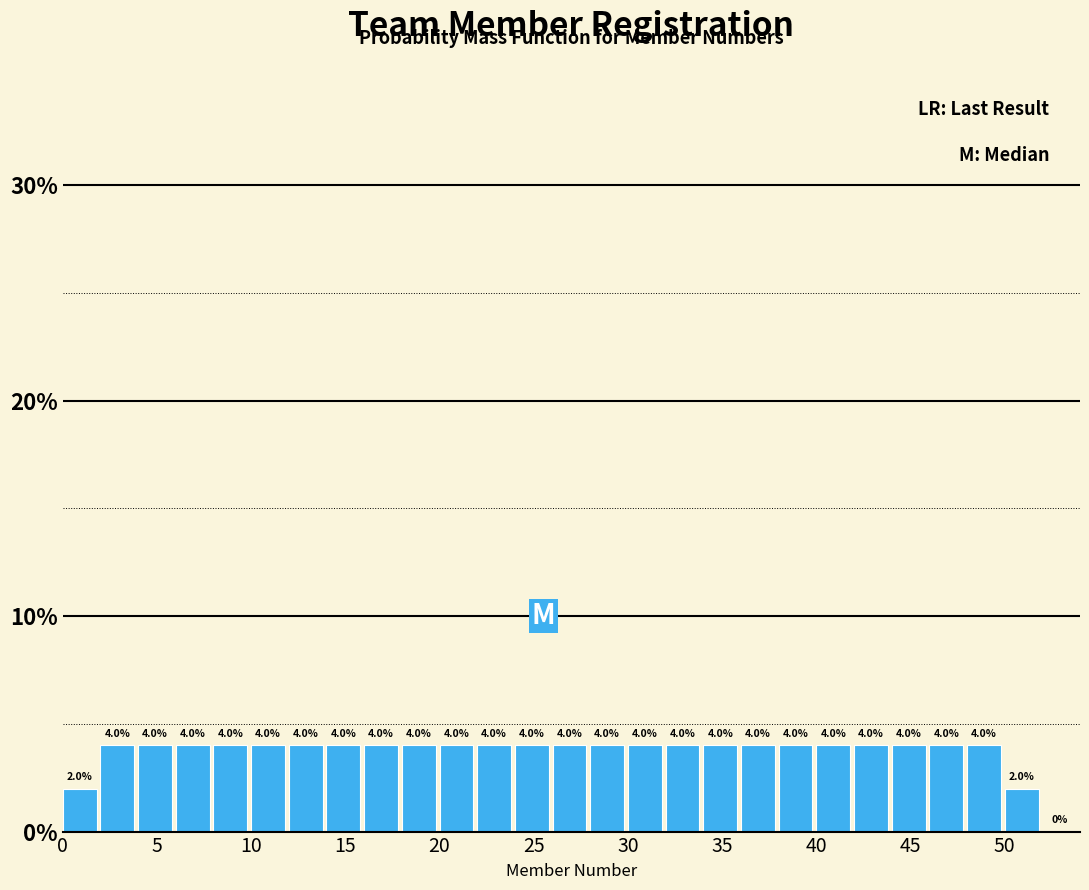

How tall is the bar that spans 4 to 6 on the x-axis?

4.0